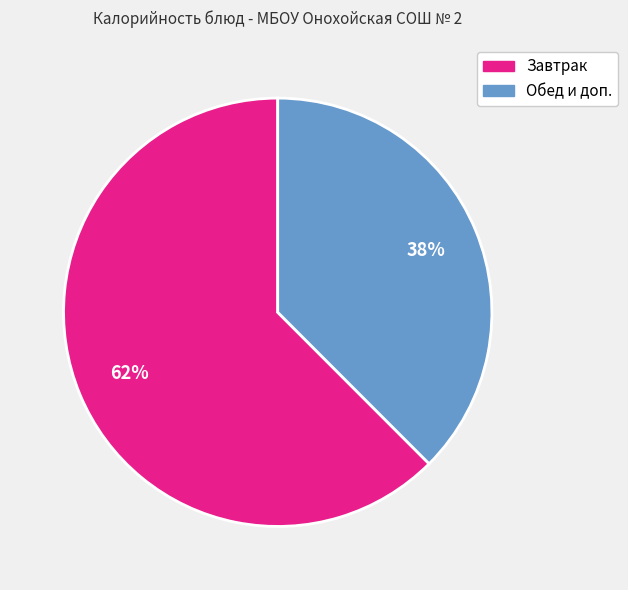

To the nearest percent, what is the average slice percentage?

50%